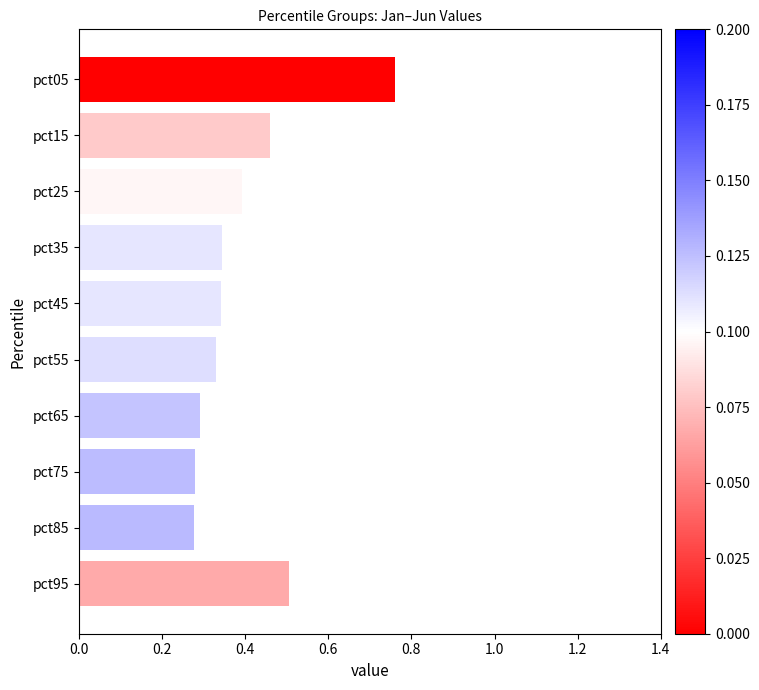

Count the number of categories in the chart.

10